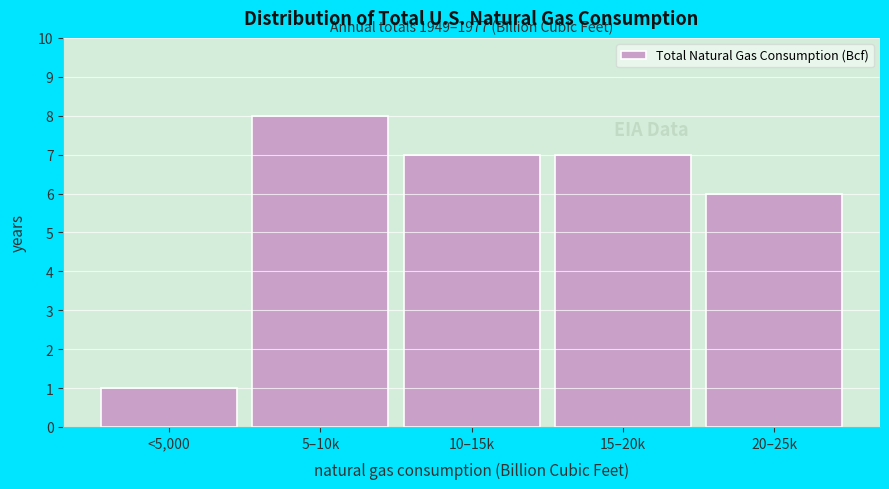

Reading left to right, list all the values displayed in this chart.

1	8	7	7	6